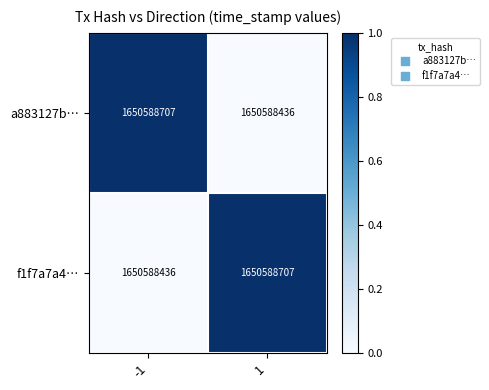

True or false: a883127b… has a value of 1 at -1.

True